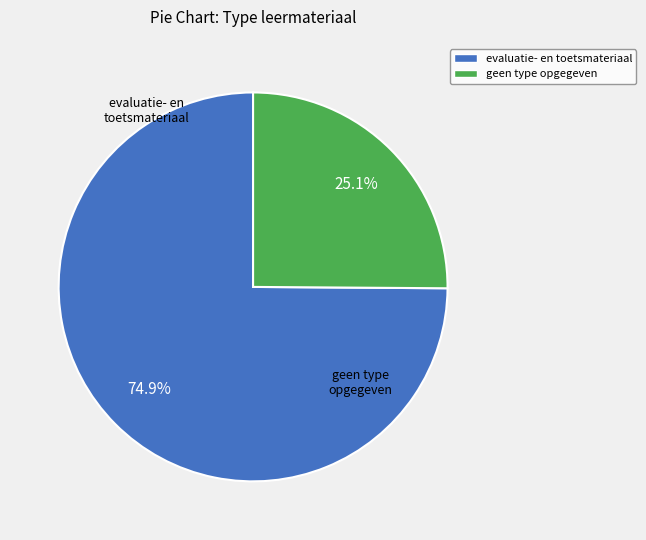

Is evaluatie- en toetsmateriaal the majority of the pie?

Yes